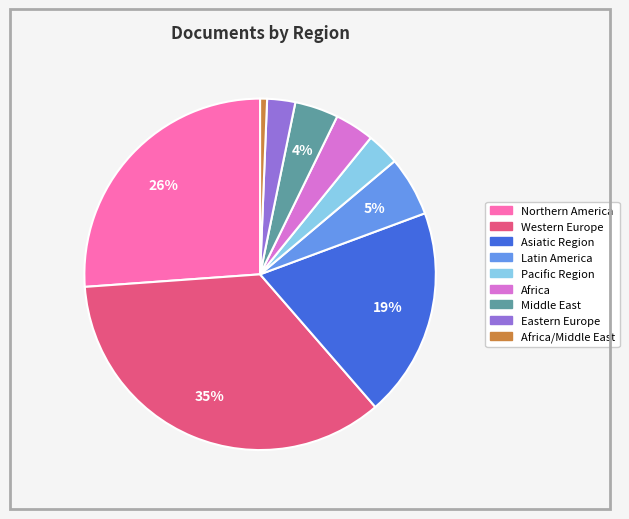

Does any single category account for the majority?

No